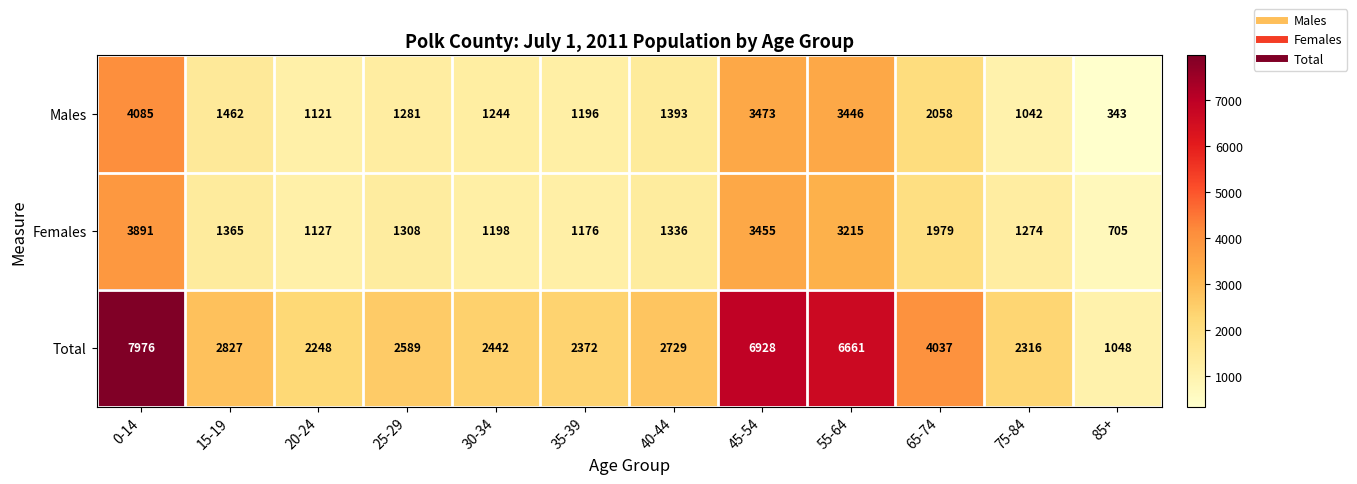

How many values in the Males series are below 1393?

6